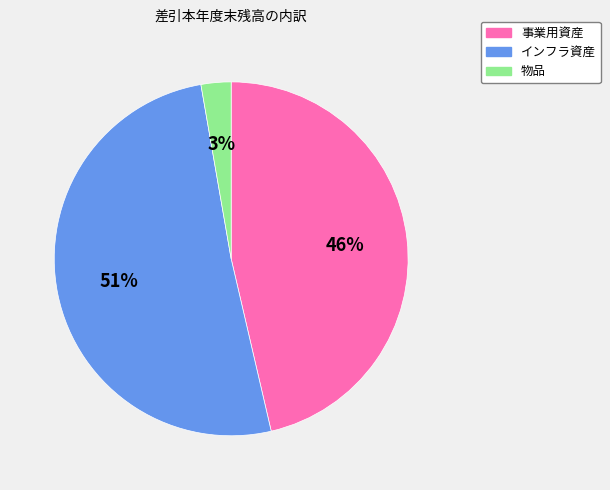

Which slice is the smallest?

物品